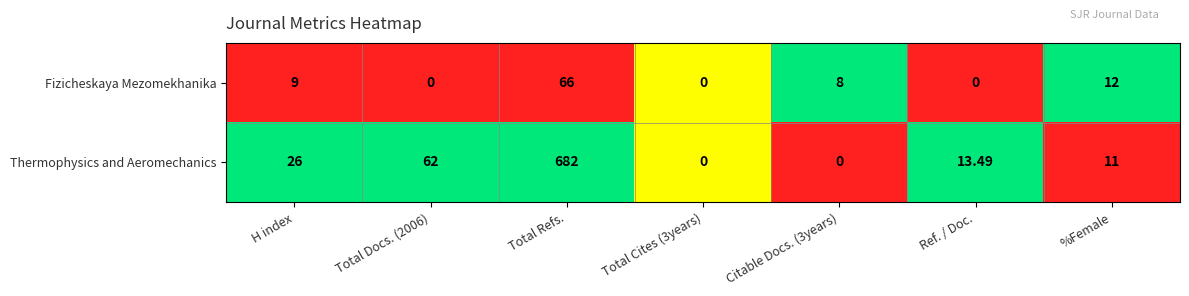

How many distinct data groups are displayed?

2